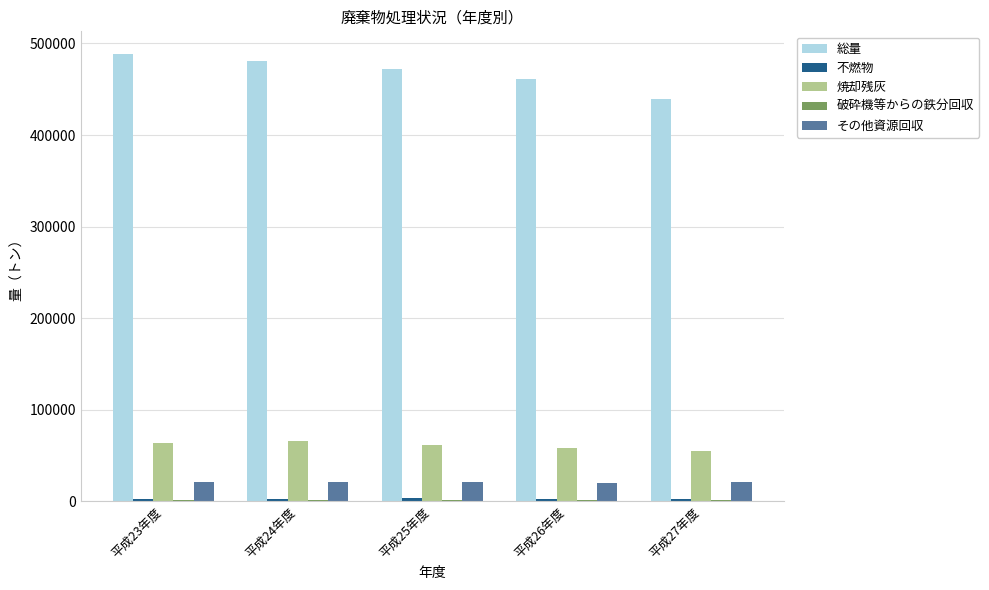

What is the sum of all その他資源回収 values?

103599